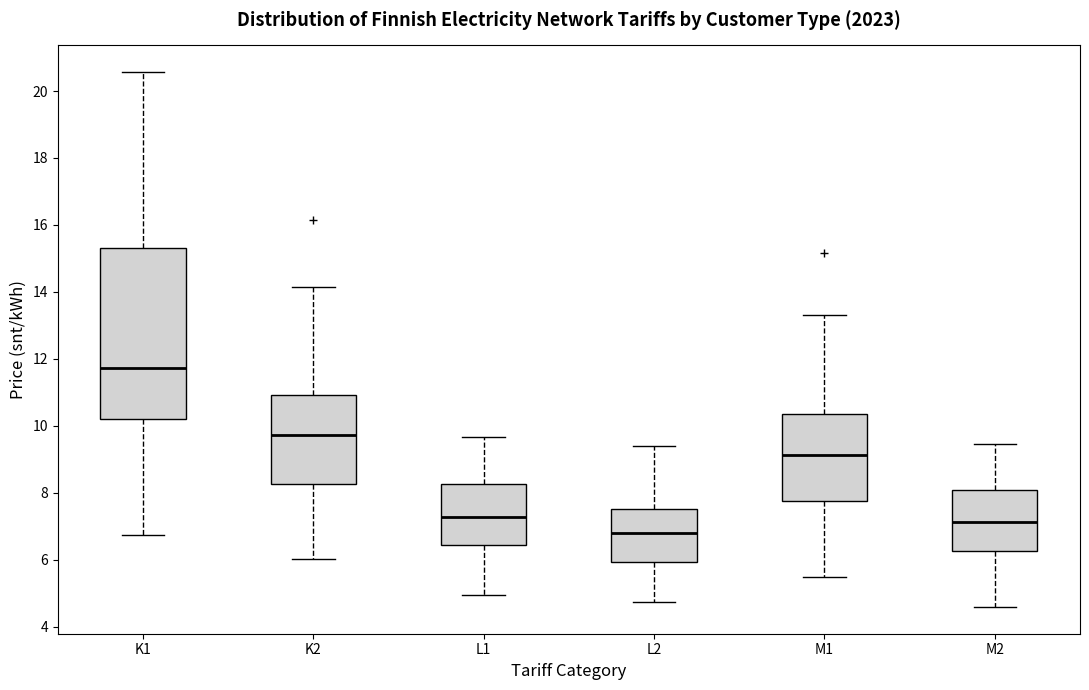

Reading left to right, transcribe this box plot: for each box, give where its median line is, the range the box spans, and where its two whiskers end, as read against the y-axis. The values are not printed on the chart, so give them approximately, as read against the axis.

K1: median 11.8, box 10.2 to 15.4, whiskers 6.8 to 20.6
K2: median 9.8, box 8.2 to 11.0, whiskers 6.0 to 14.2
L1: median 7.2, box 6.4 to 8.2, whiskers 5.0 to 9.6
L2: median 6.8, box 6.0 to 7.6, whiskers 4.8 to 9.4
M1: median 9.2, box 7.8 to 10.4, whiskers 5.4 to 13.4
M2: median 7.2, box 6.2 to 8.0, whiskers 4.6 to 9.4